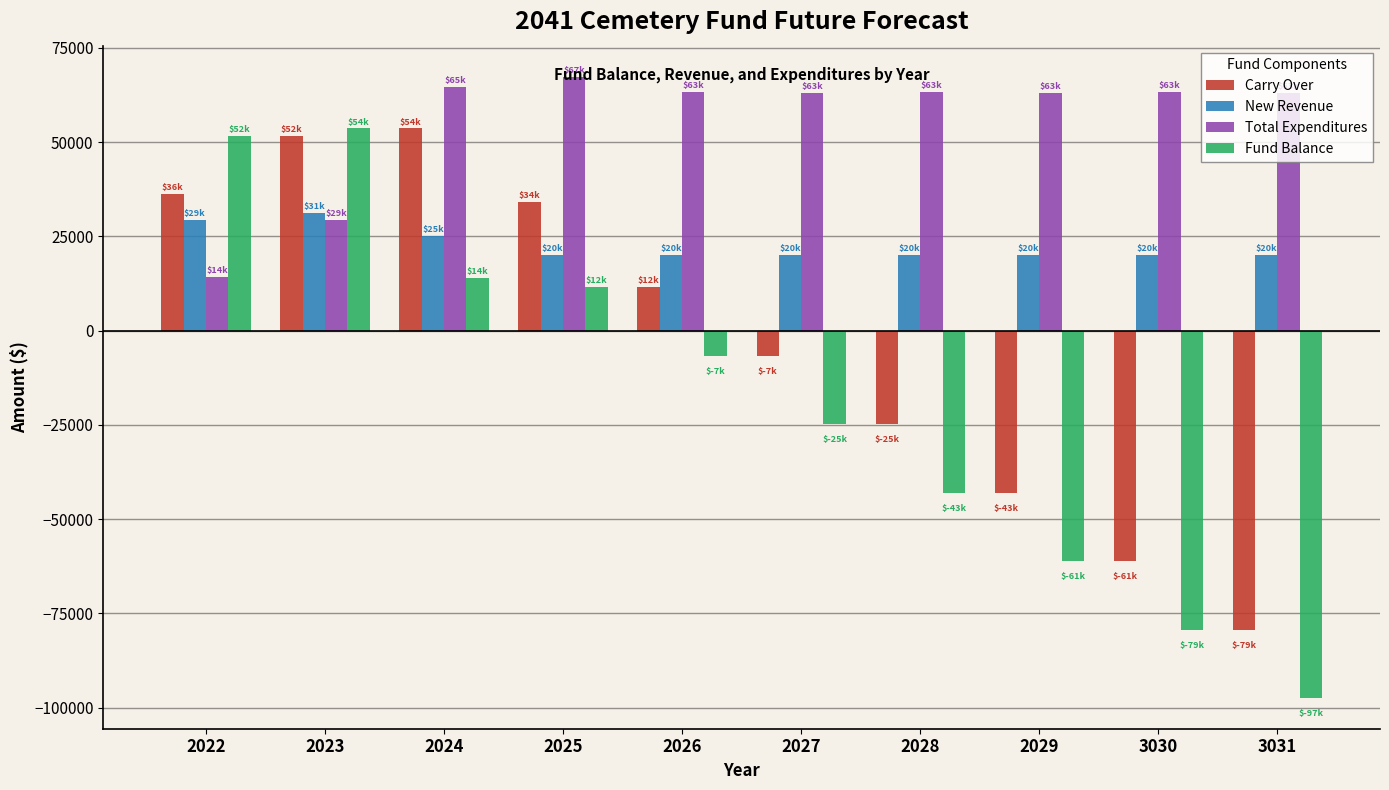

What is the maximum value for Total Expenditures?

67350.0